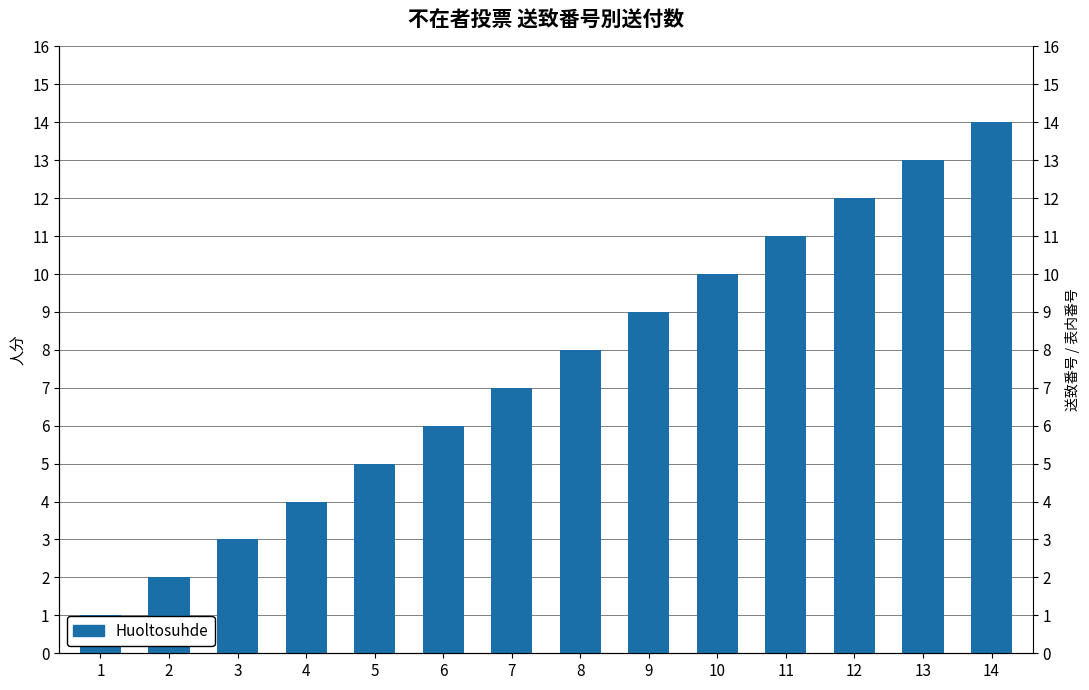

How many data points does each series have?

14